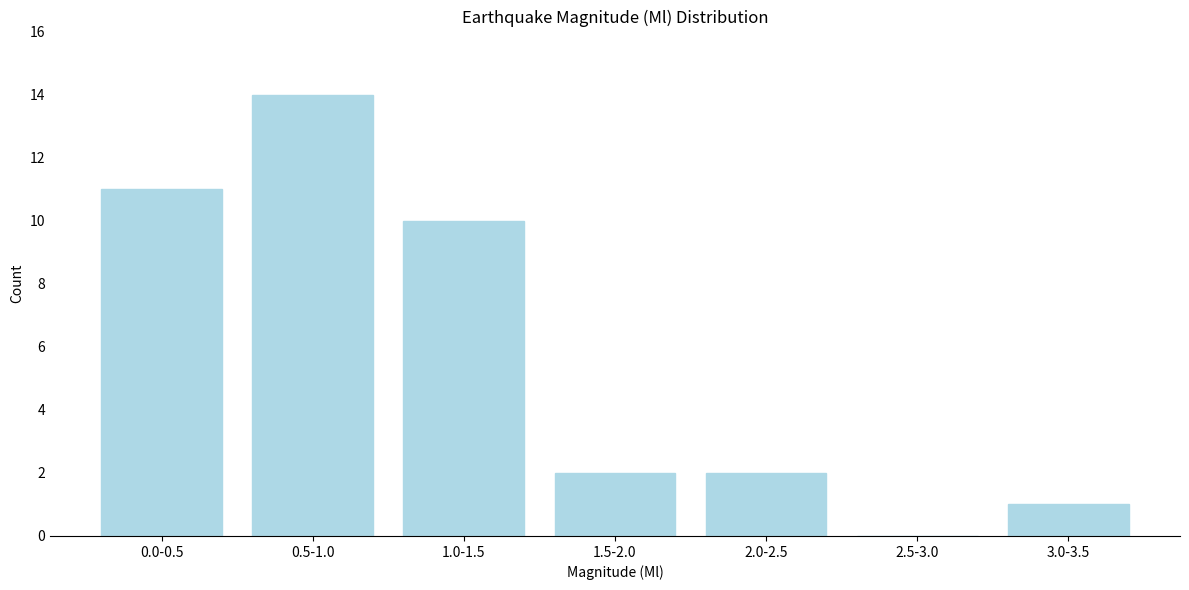

Reading left to right, transcribe all the data shown in this chart.

0.0-0.5=11	0.5-1.0=14	1.0-1.5=10	1.5-2.0=2	2.0-2.5=2	2.5-3.0=0	3.0-3.5=1